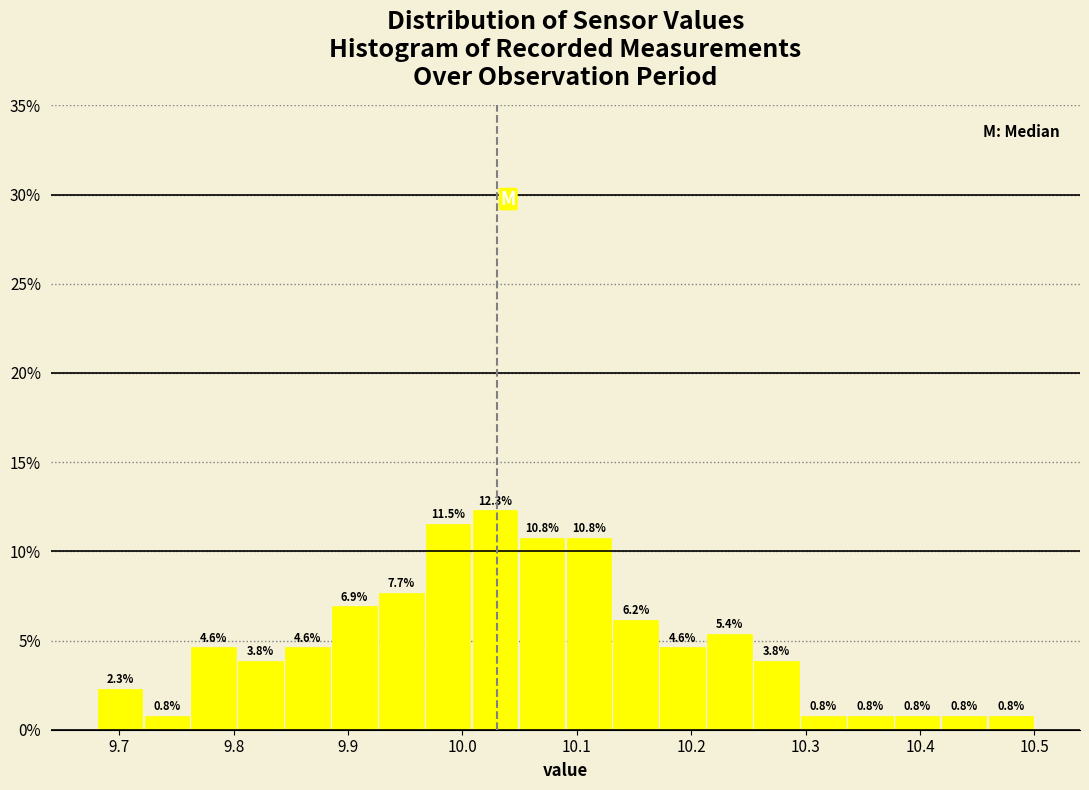

Which range on the x-axis has the tallest bar?

10.008 to 10.049